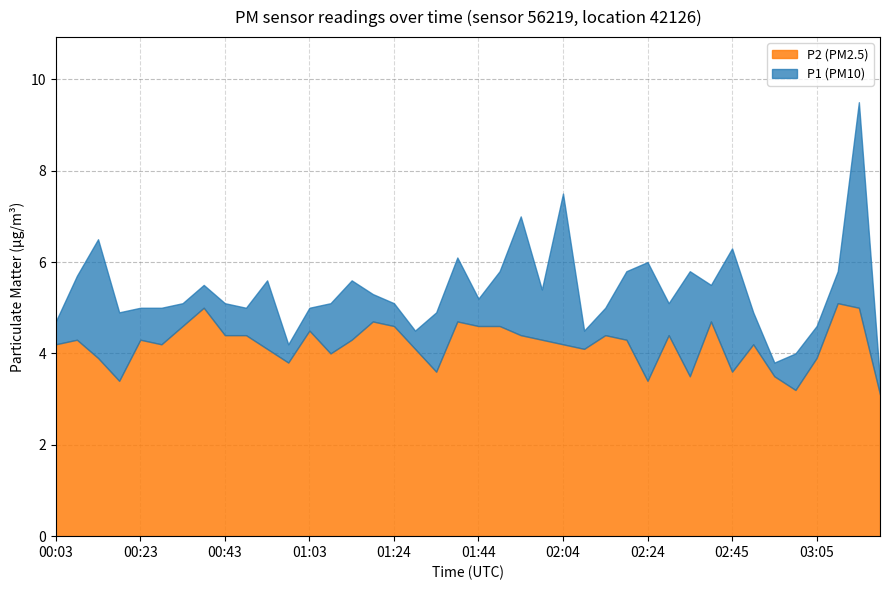

What is the maximum value for P2 (PM2.5)?

5.1